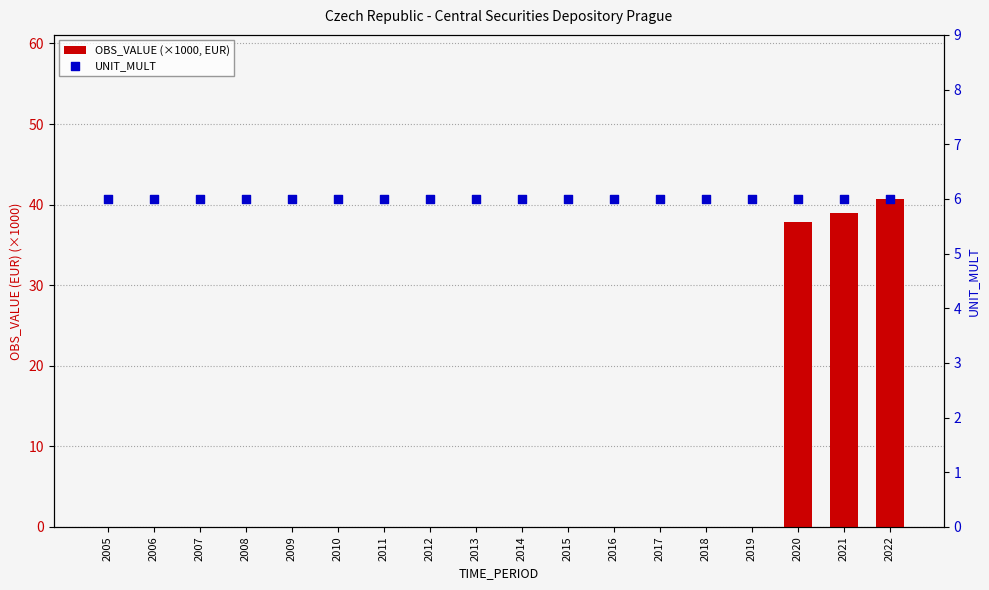

What is the total value across all series at 2010?

6.0